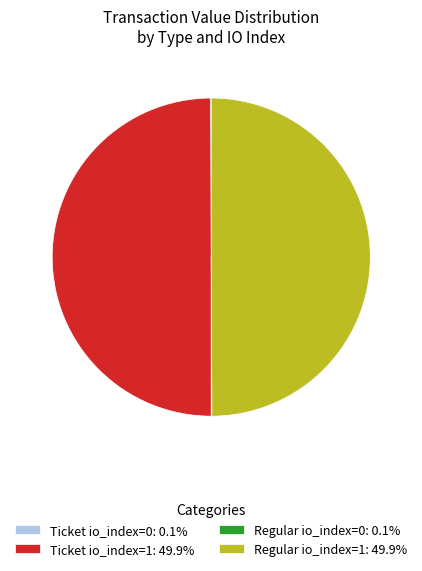

Do Ticket io_index=1: 49.9% and Regular io_index=1: 49.9% together represent more than half of the pie?

Yes